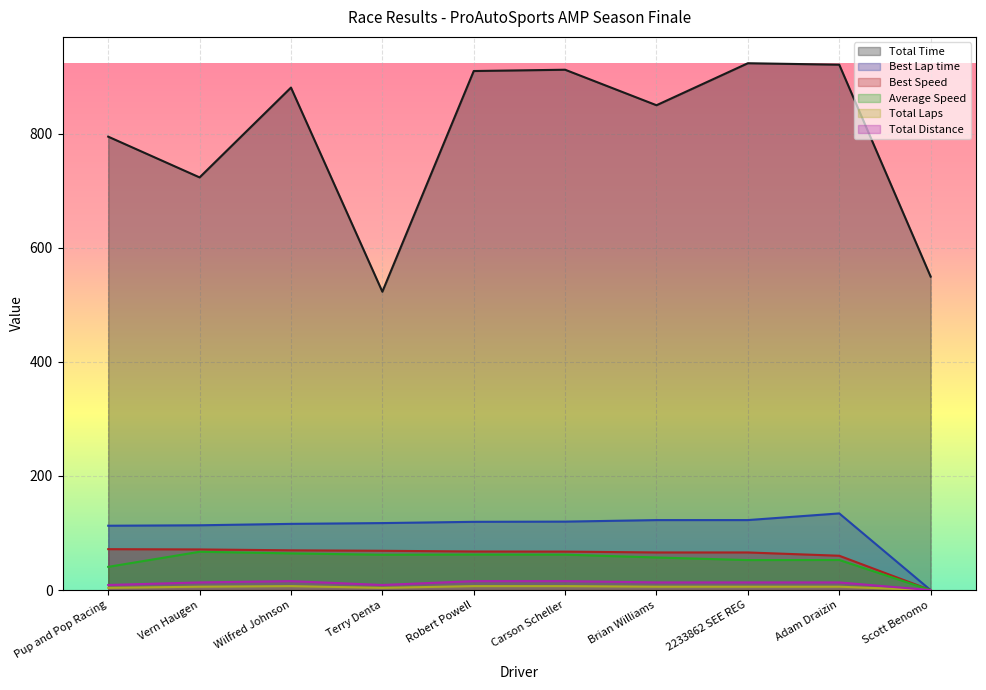

How many lines are shown in the chart?

6